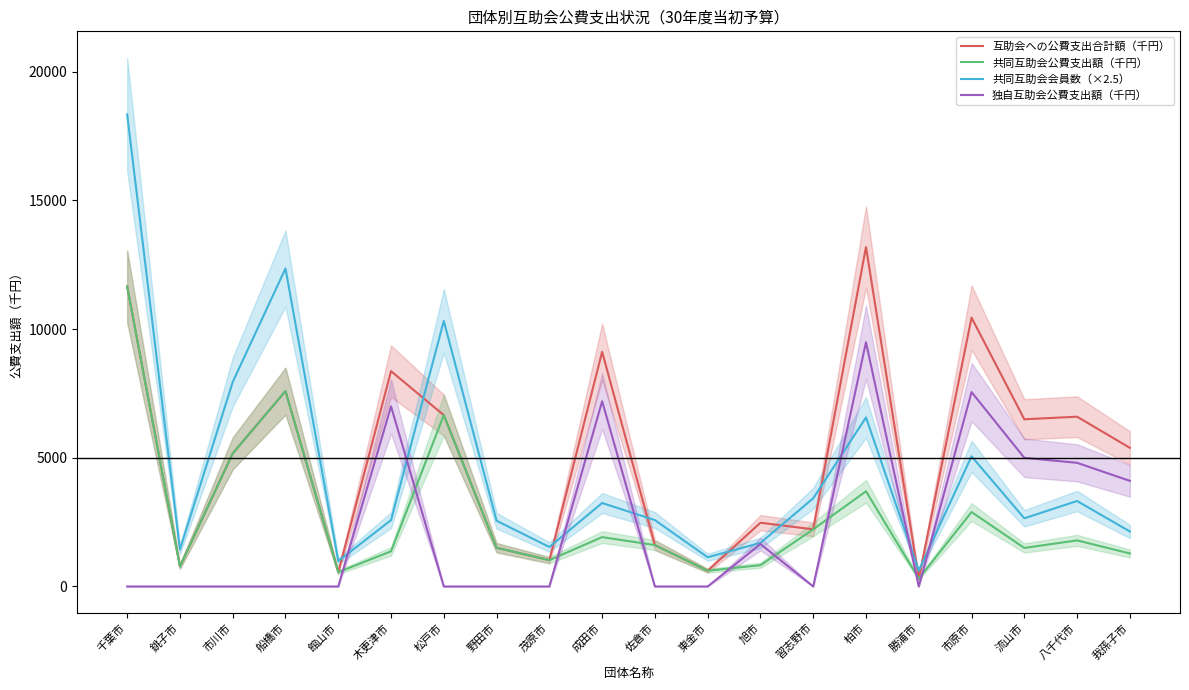

Does the chart display data point markers on the line(s)?

No